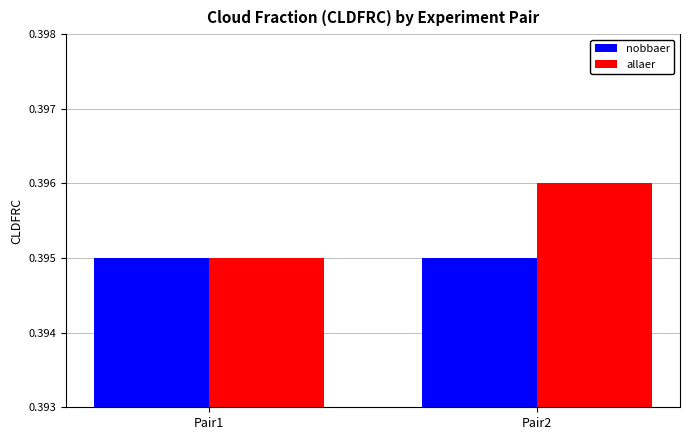

Does the chart contain any negative values?

No